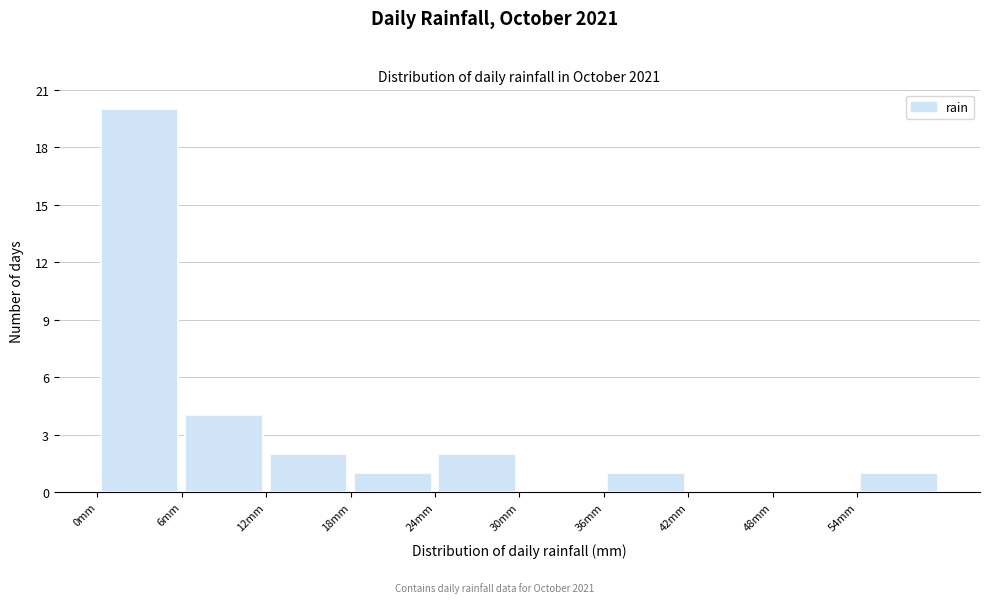

Reading left to right, transcribe this chart: for each bar, give the range it covers on the x-axis and its height. Neither the bar edges nor the heights are printed on the chart, so give them approximately, as read against the axes.

0 to 6: 20
6 to 12: 4
12 to 18: 2
18 to 24: 1
24 to 30: 2
30 to 36: 0
36 to 42: 1
42 to 48: 0
48 to 54: 0
54 to 60: 1